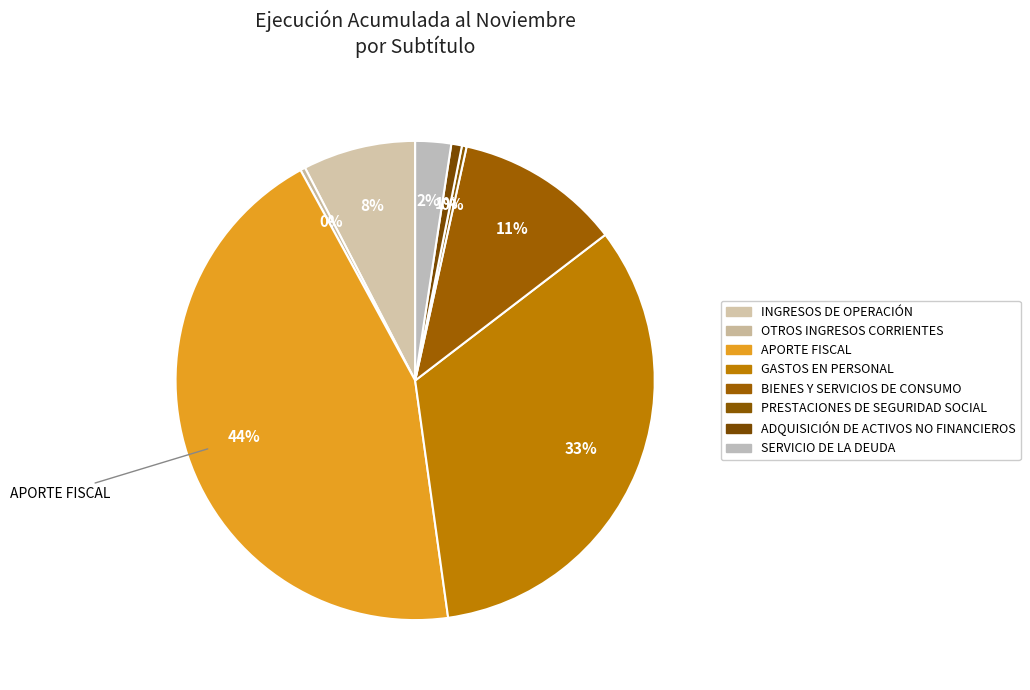

What is the change in value from OTROS INGRESOS CORRIENTES to GASTOS EN PERSONAL?

+2511837